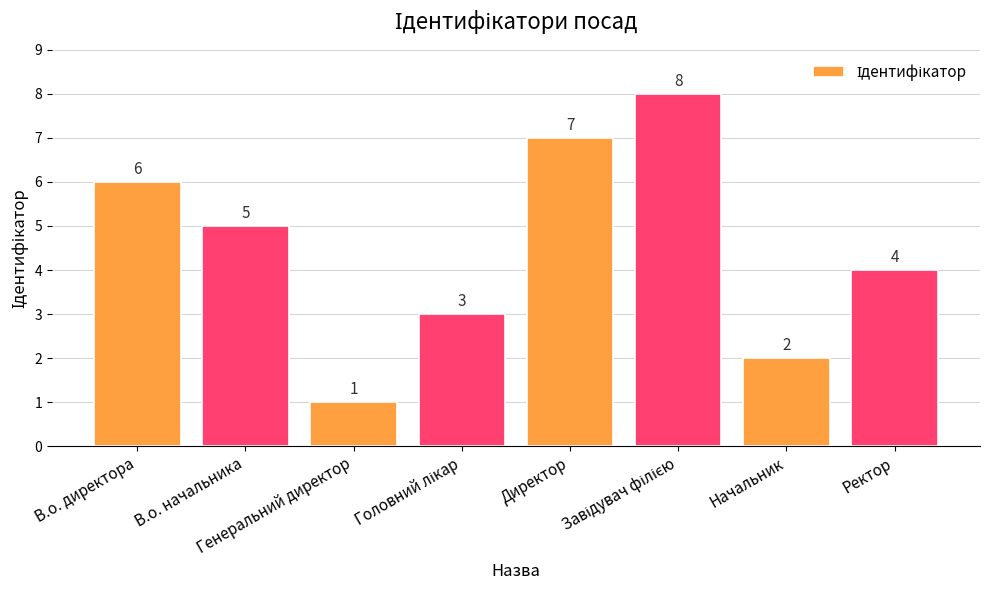

The value at В.о. директора is 1. True or false?

False